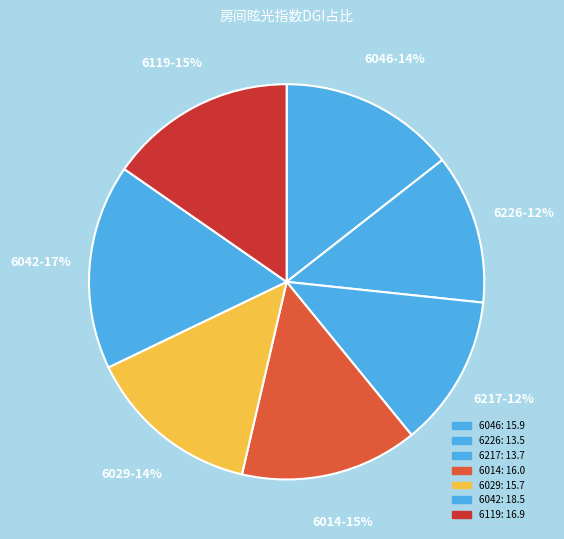

To the nearest percent, what is the average slice percentage?

14%